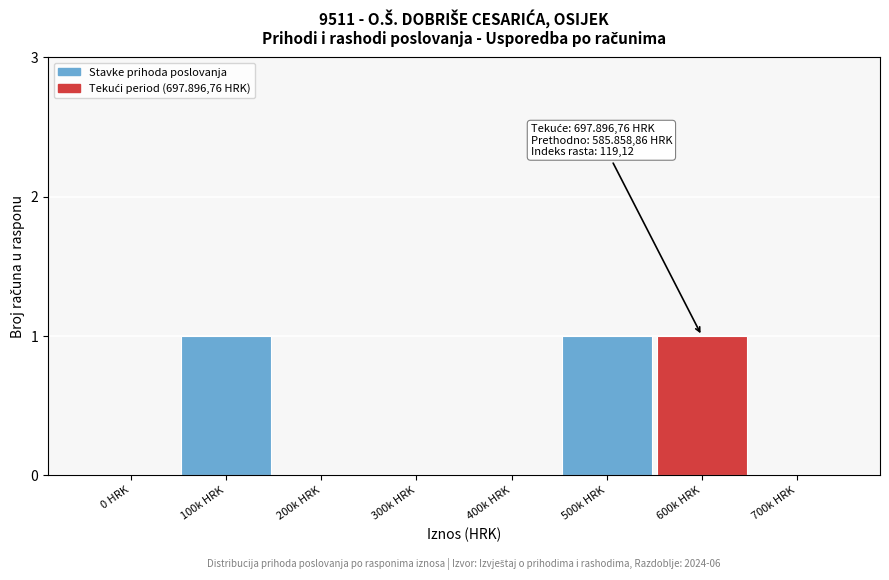

Reading right to left, transcribe all the data shown in this chart.

700k HRK=0	600k HRK=1	500k HRK=1	400k HRK=0	300k HRK=0	200k HRK=0	100k HRK=1	0 HRK=0